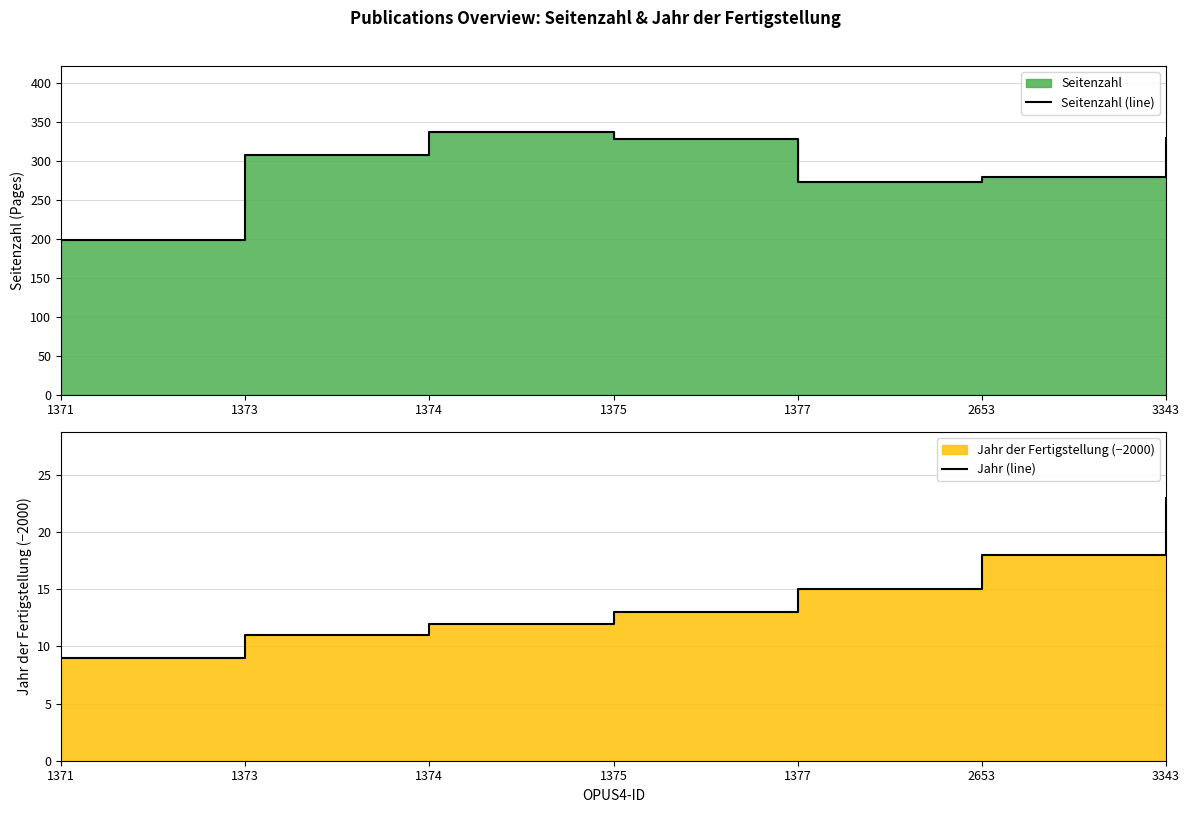

What is the sum of all Seitenzahl (line) values?

2056